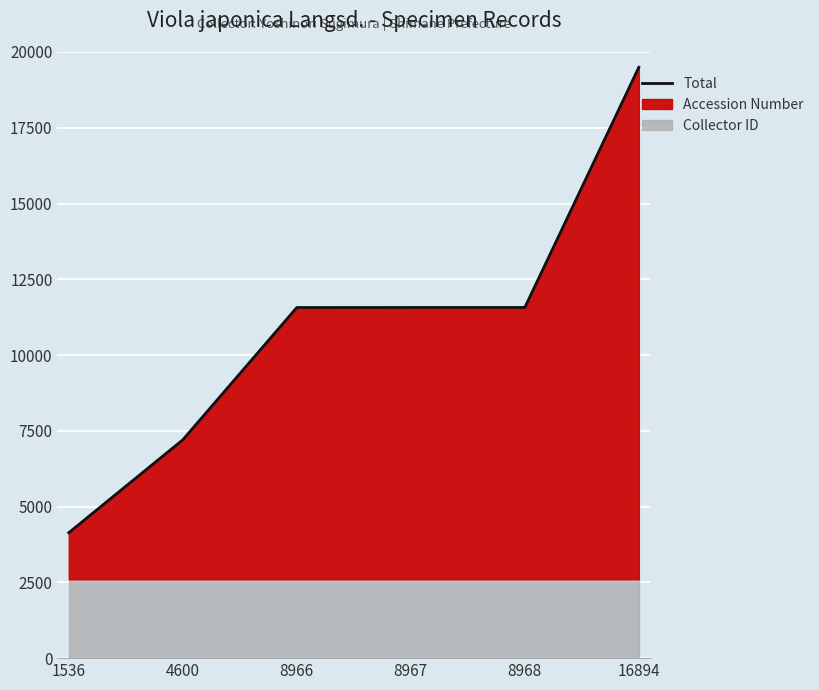

Reading right to left, extract all data points from this chart.

19497	11571	11570	11569	7203	4139